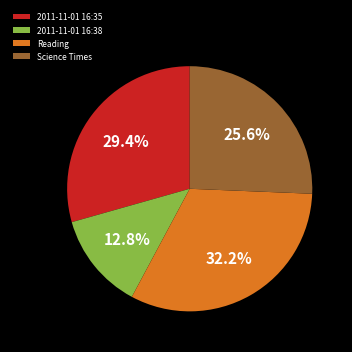

Which has a higher value, 2011-11-01 16:38 or 2011-11-01 16:35?

2011-11-01 16:35